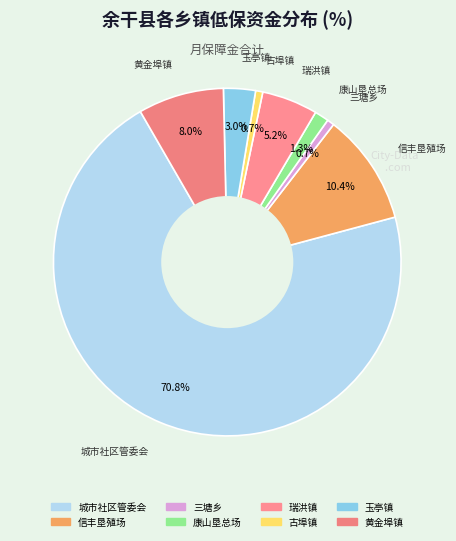

Does any single category account for the majority?

Yes